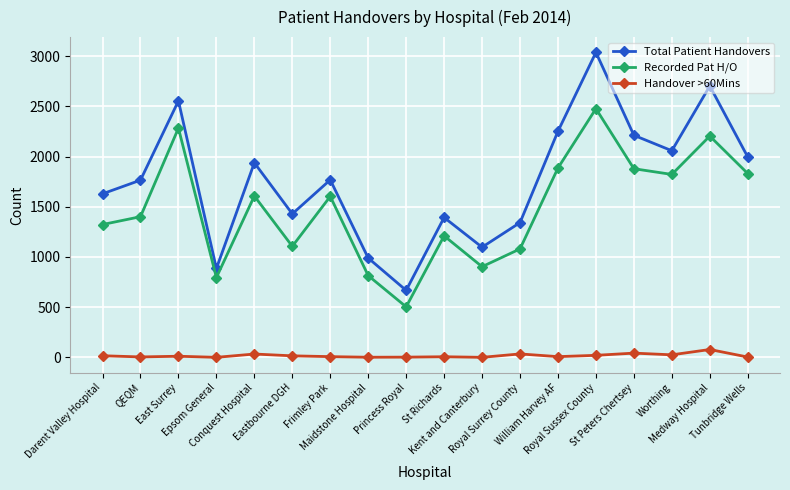

Read the Total Patient Handovers value at Worthing.

2058